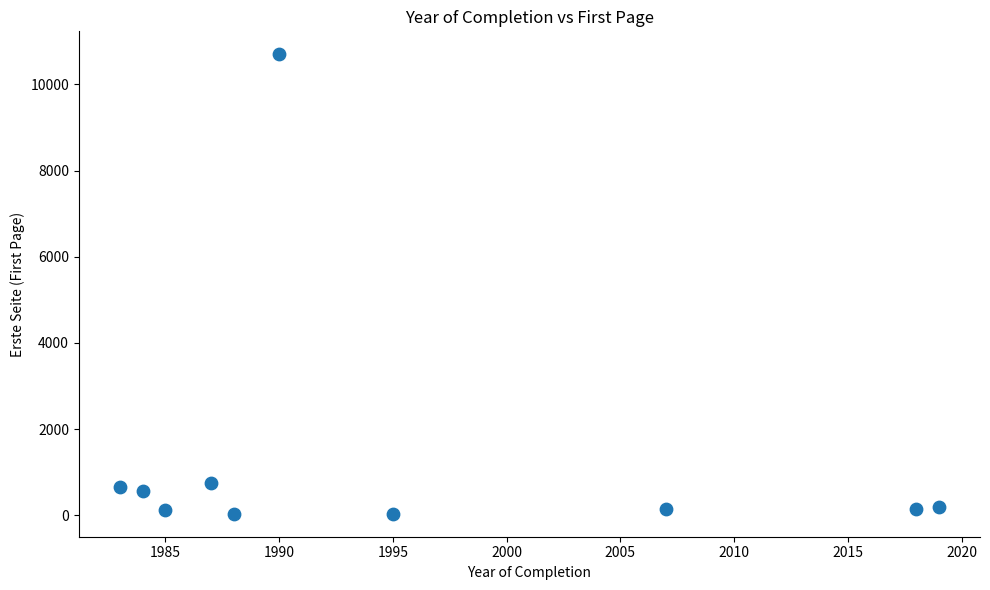

What is the average Y value?

1338